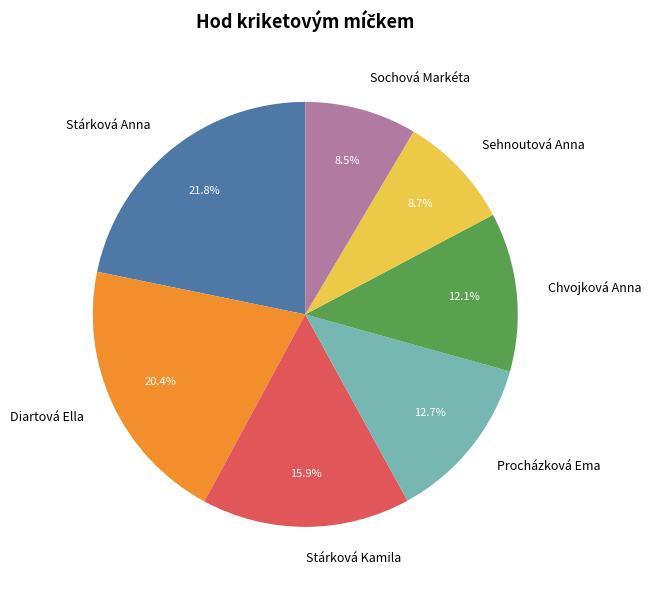

Combined, what portion of the pie is Chvojková Anna and Sehnoutová Anna?

20.8%